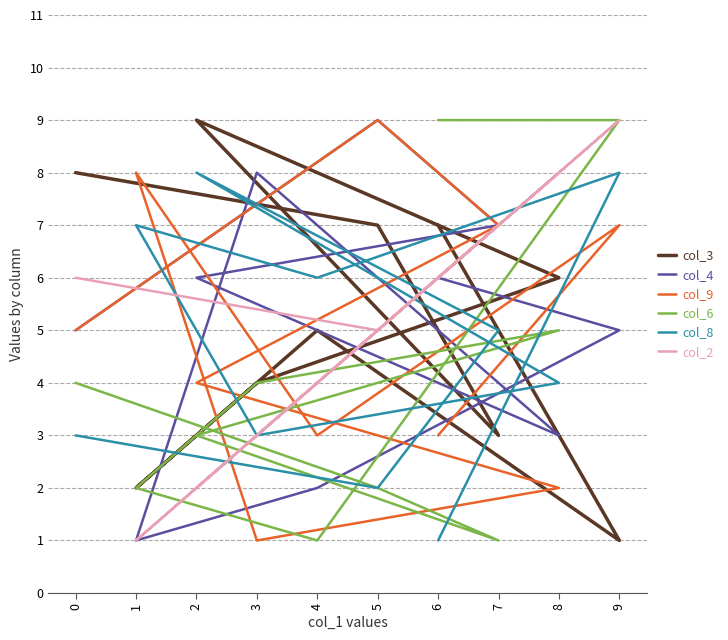

What is the difference between the col_9 values at 4 and 5?

6